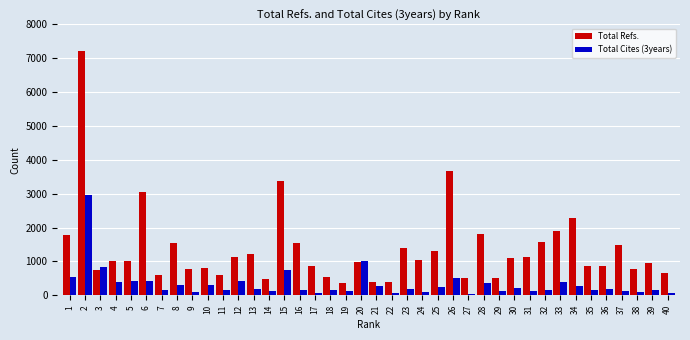

What is the difference between the second highest and minimum values in the Total Refs. series?

3303